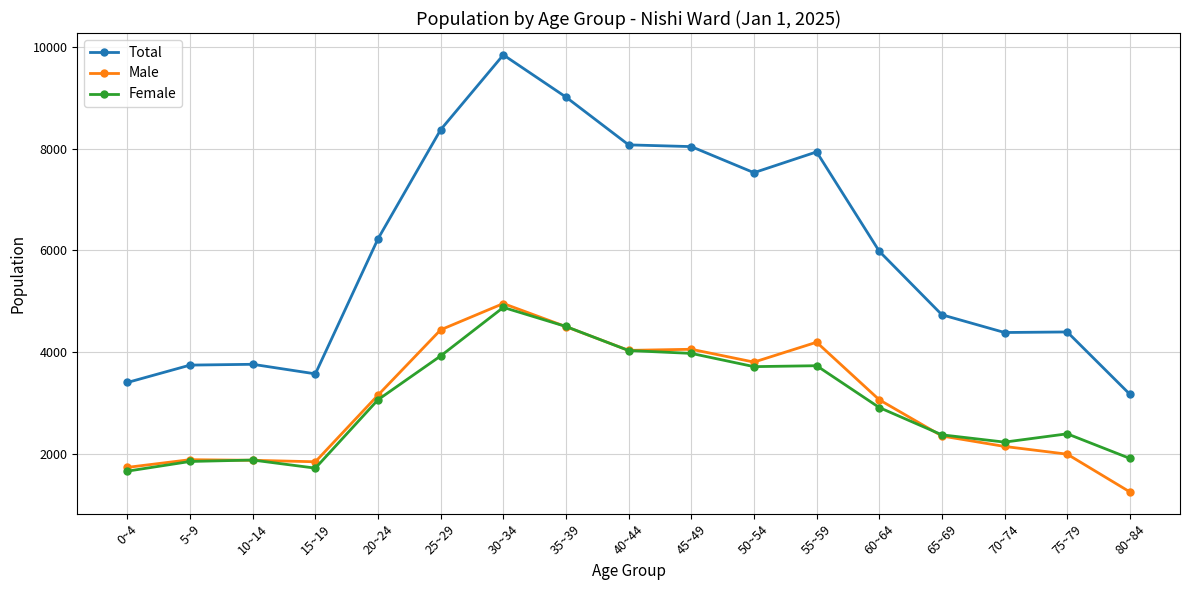

At 75~79, list the series in order from smallest to largest.

Male, Female, Total